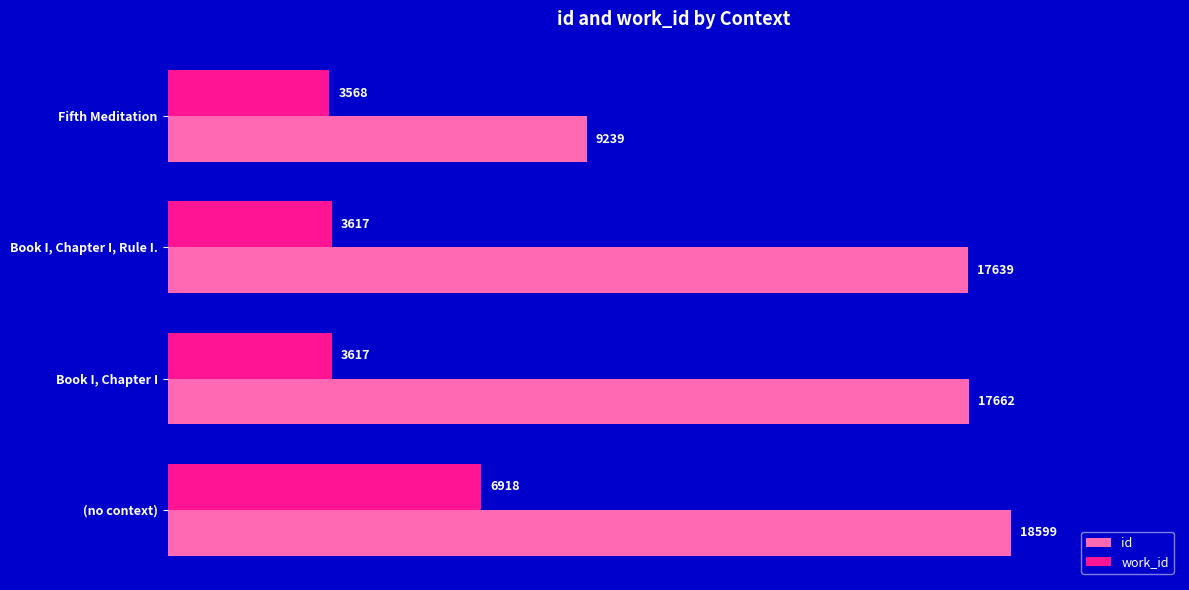

The id series shows 17639 at Book I, Chapter I, Rule I.. True or false?

True